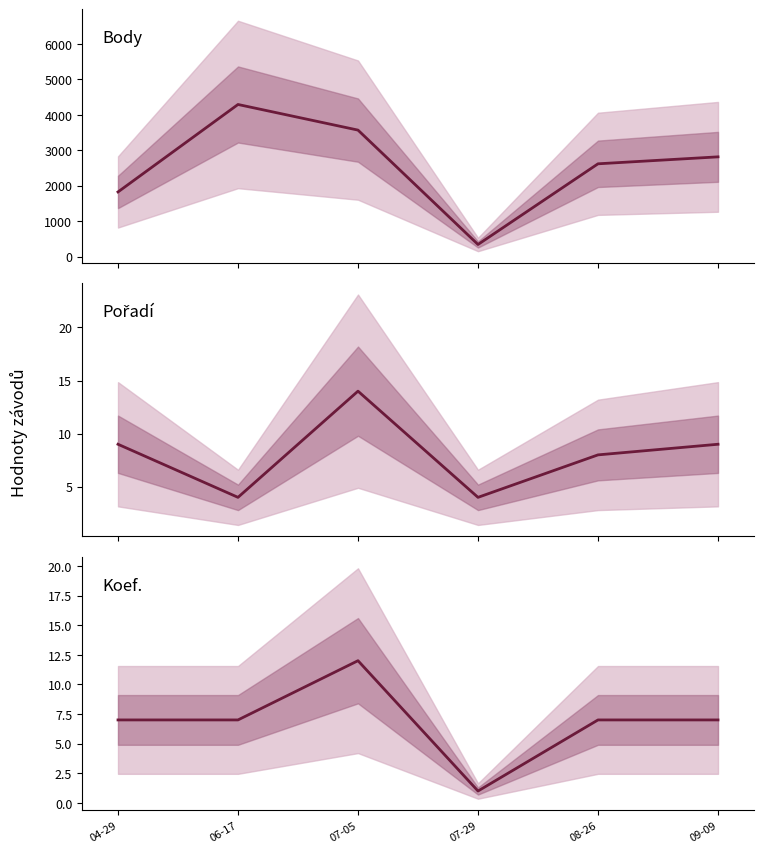

How many Body values are between 1825 and 3568?

4